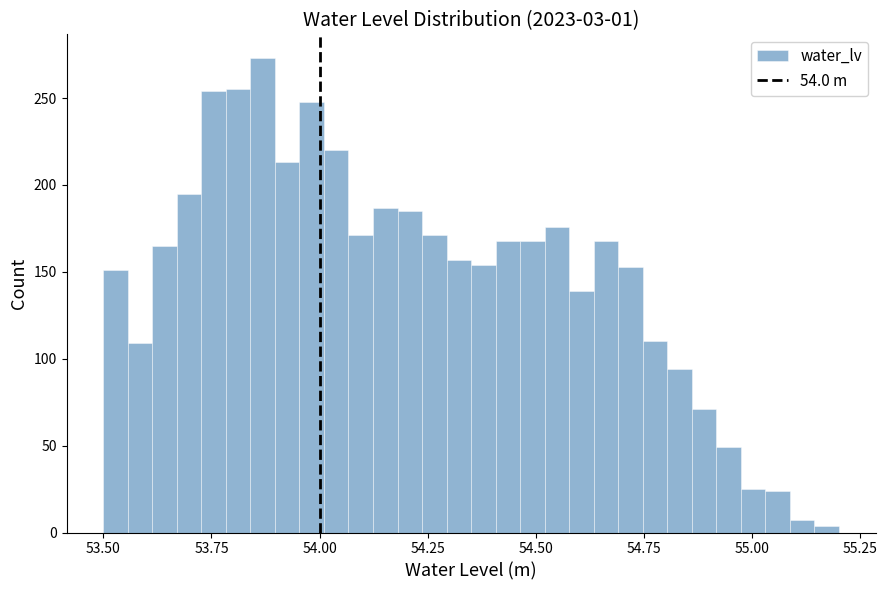

Read against the x-axis, roughly where is the centre of the tallest bar?

53.85